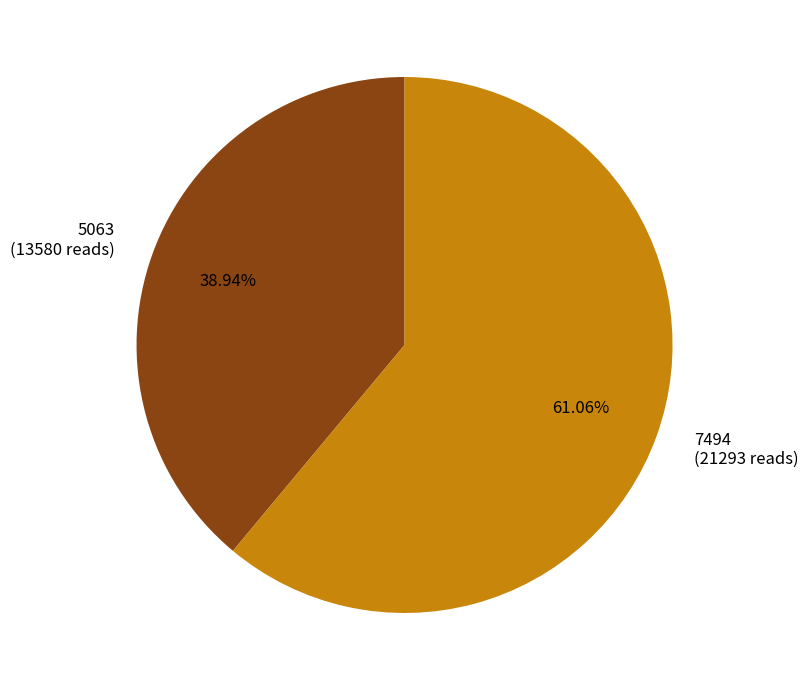

True or false: 7494 accounts for 61% of the total.

True